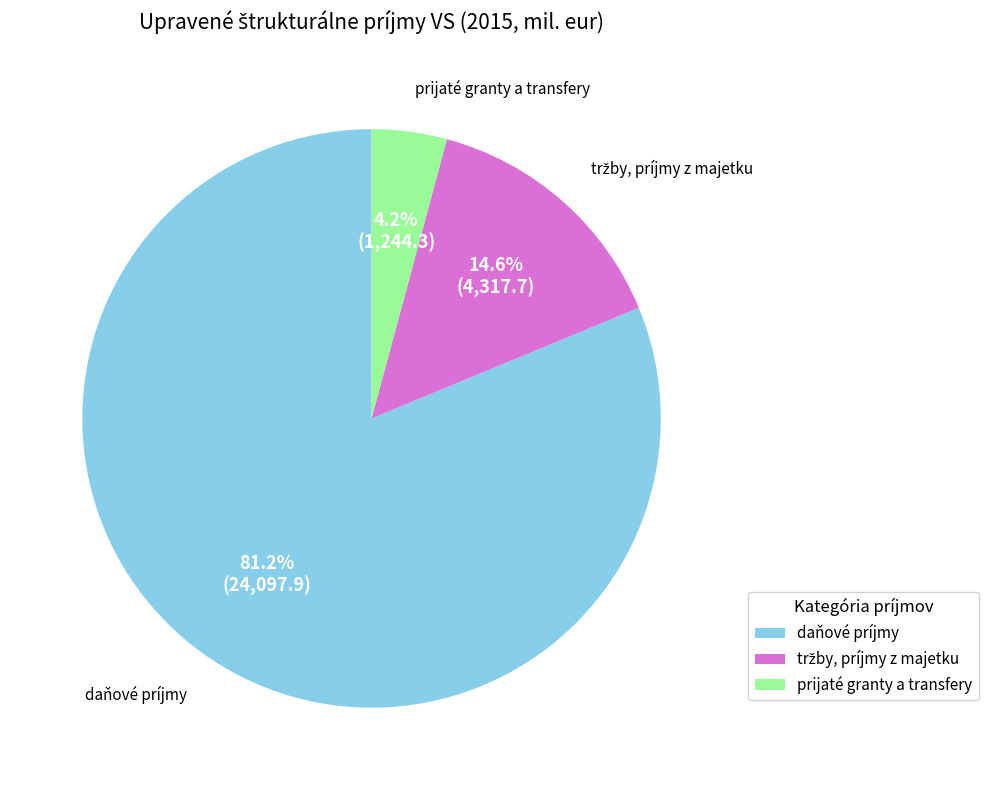

Which slice represents more than half of the pie?

daňové príjmy